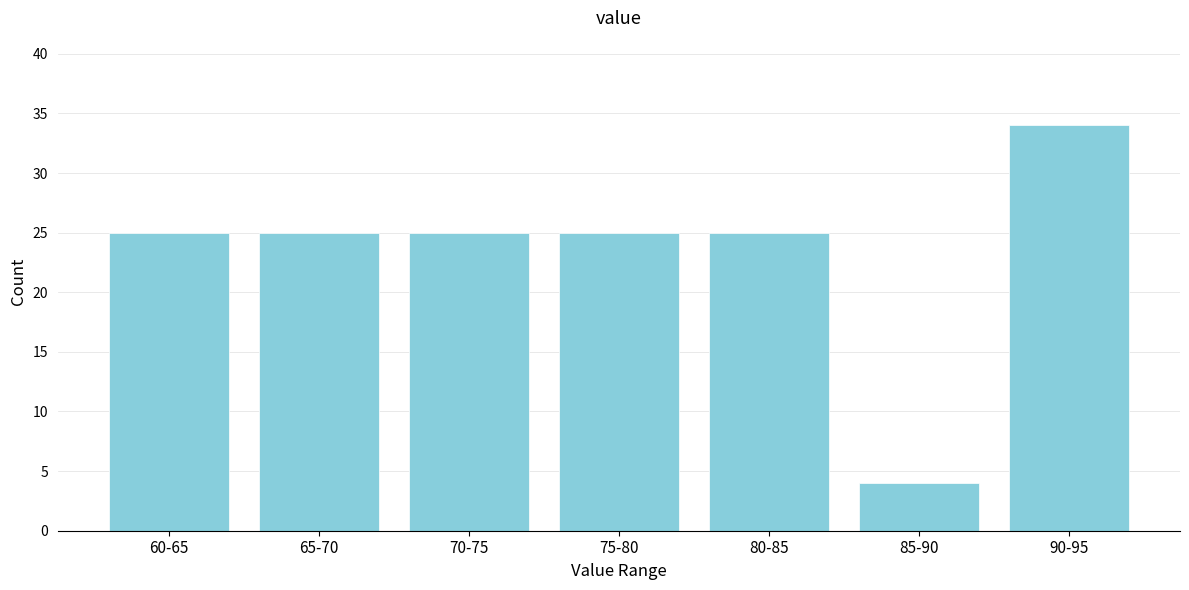

Reading left to right, transcribe all the data shown in this chart.

60-65=25	65-70=25	70-75=25	75-80=25	80-85=25	85-90=4	90-95=34